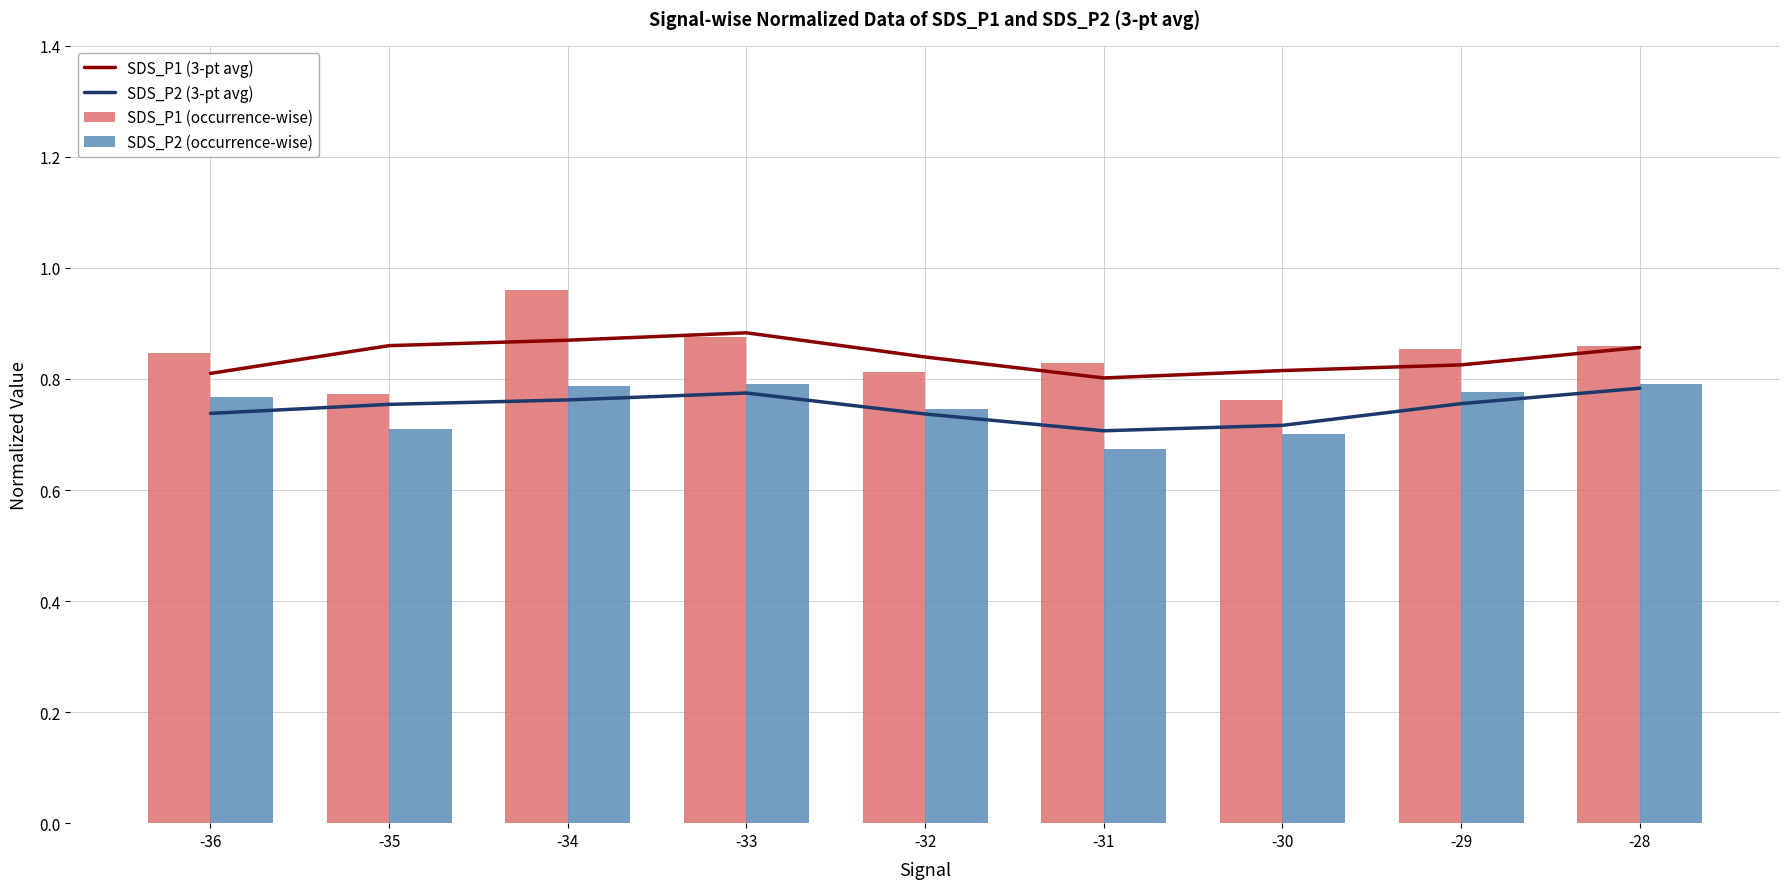

At which label does SDS_P1 (3-pt avg) reach its minimum?

-31